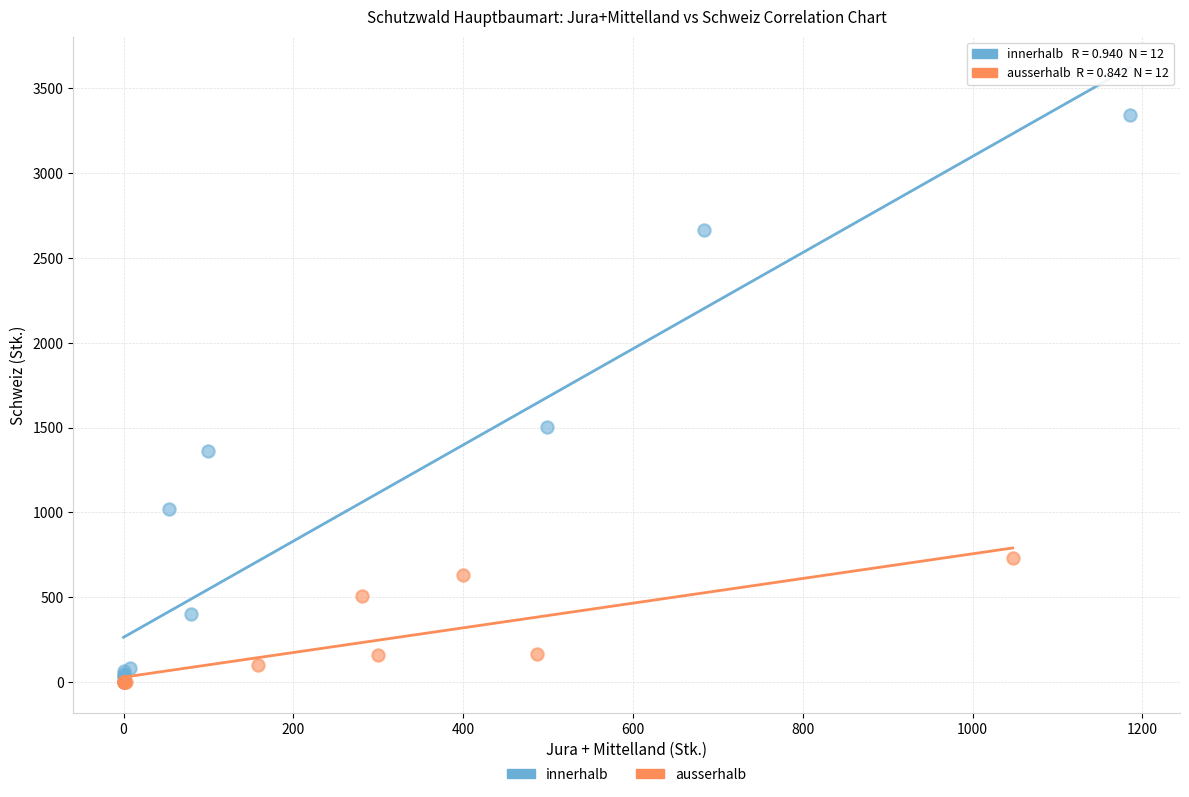

Which series reaches the maximum Y coordinate?

innerhalb